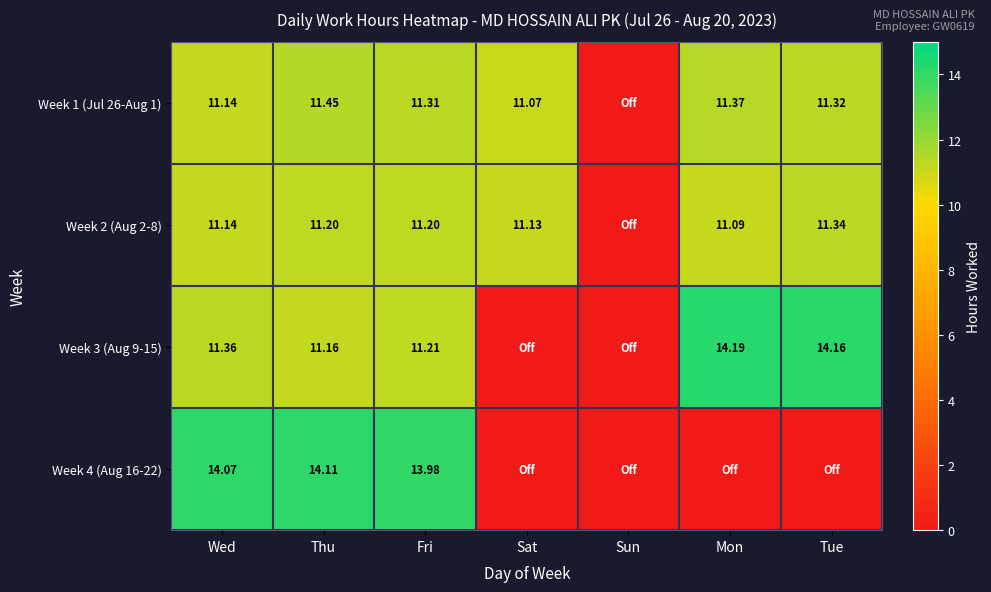

What is the difference between the second highest and second lowest values in the Week 4 (Aug 16-22) series?

14.1